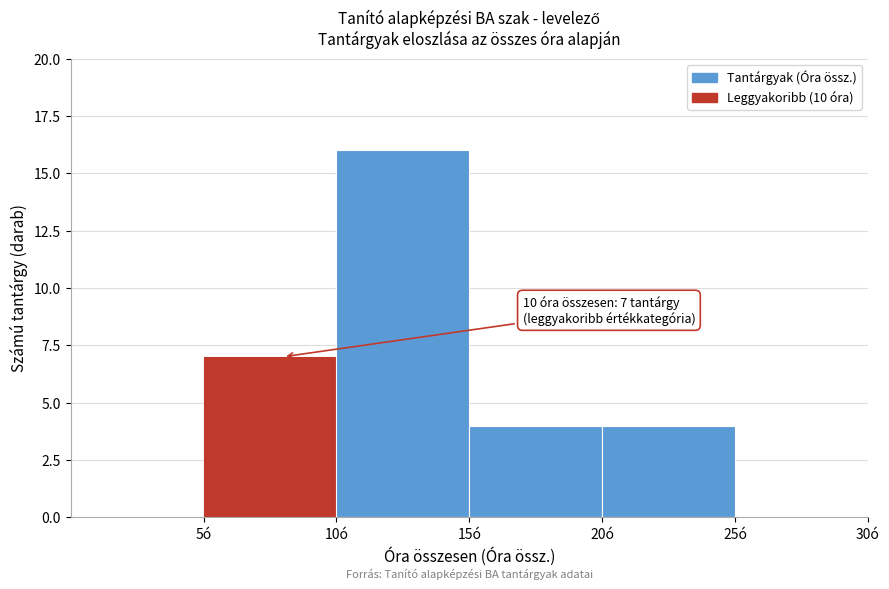

Which range on the x-axis has the tallest bar?

10 to 15